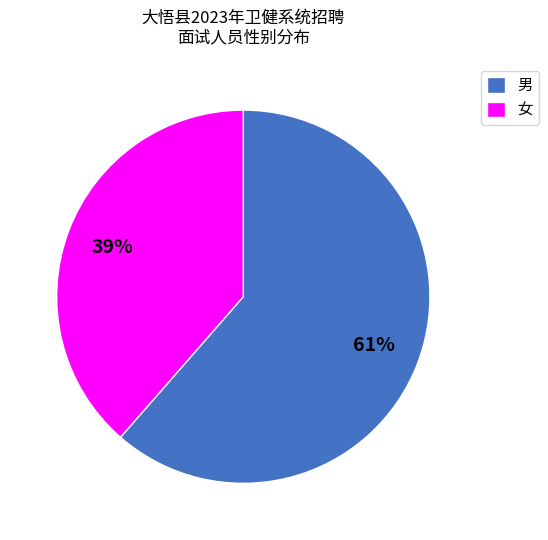

Which slice is the smallest?

女